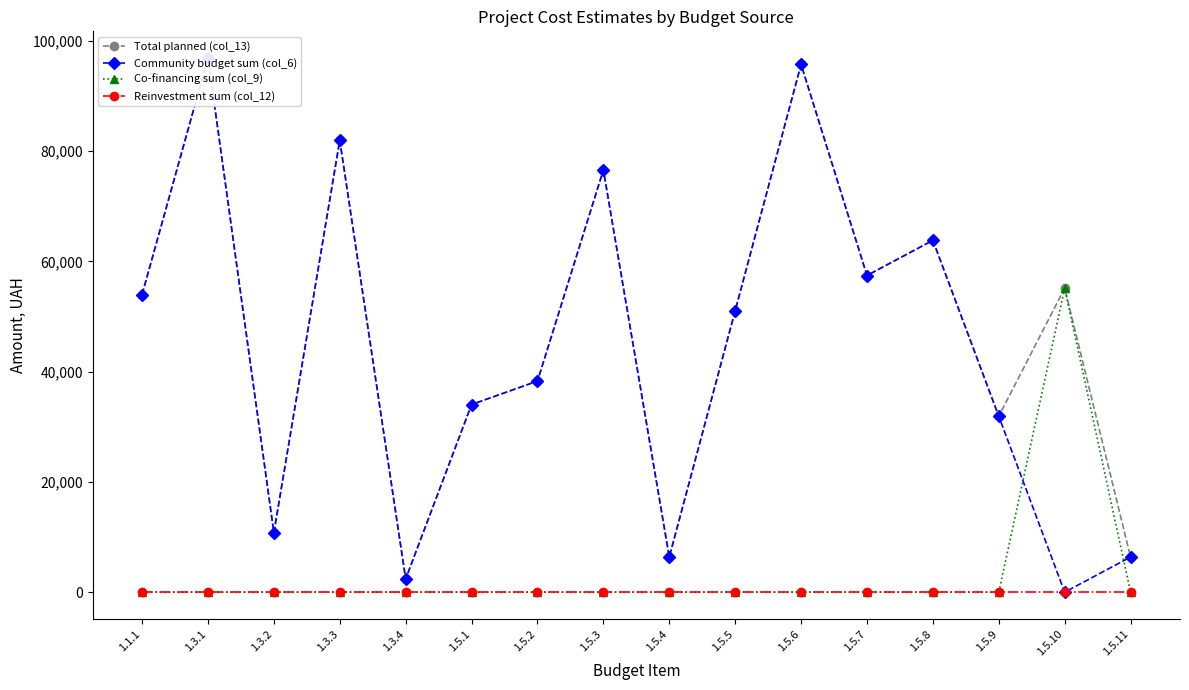

How many lines are shown in the chart?

4